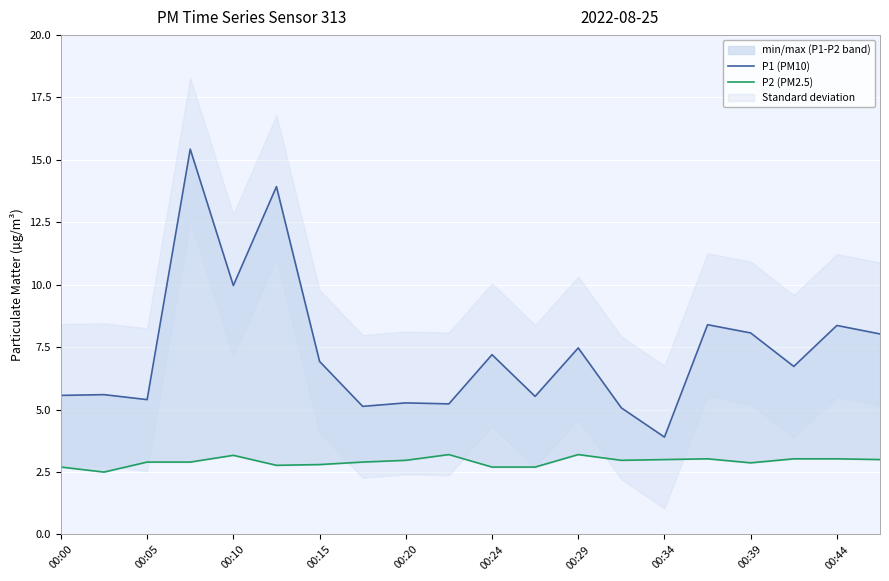

The P2 (PM2.5) series shows 5.2 at 19. True or false?

False